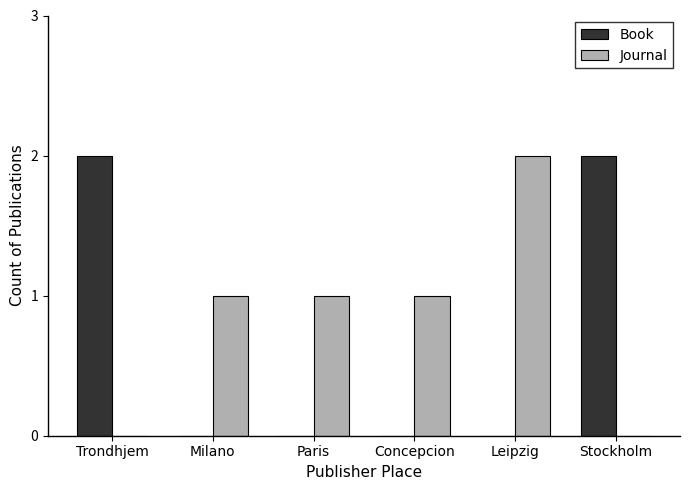

Between Trondhjem and Milano, which series saw the biggest shift?

Book